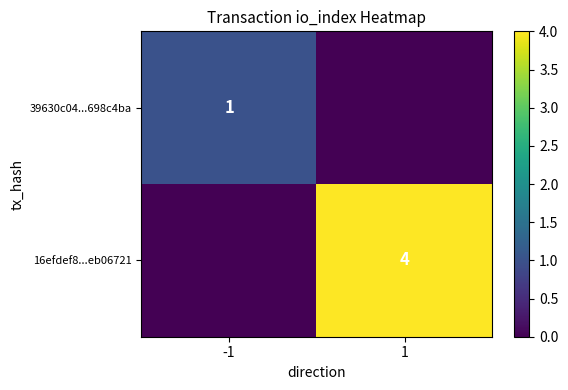

The value of 39630c04...698c4ba at -1 is 1. True or false?

True